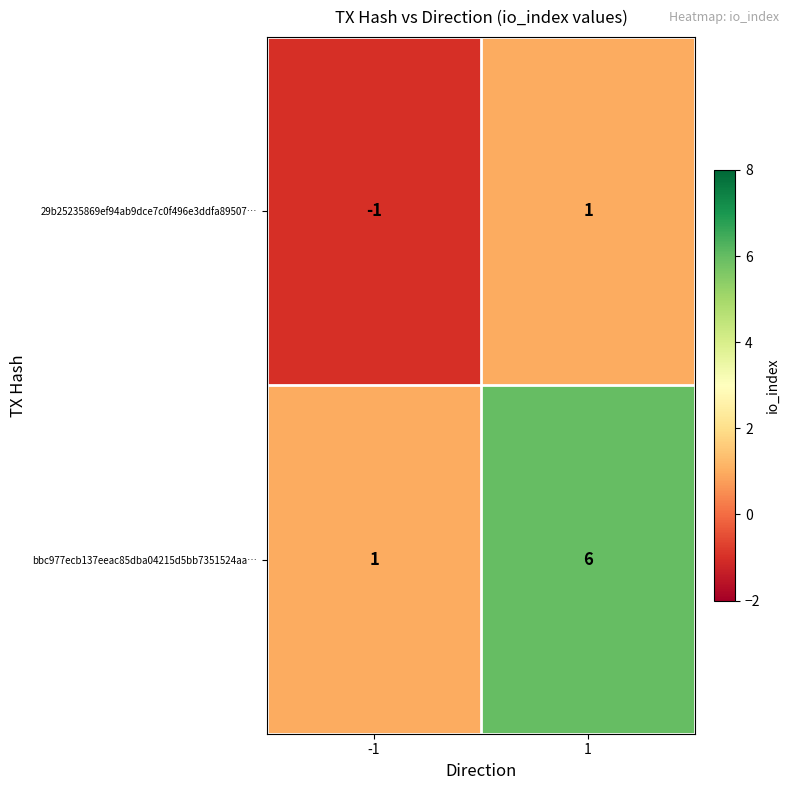

Reading right to left, list all the values displayed in this chart.

29b25235869ef94ab9dce7c0f496e3ddfa89507…: 1	-1
bbc977ecb137eeac85dba04215d5bb7351524aa…: 6	1